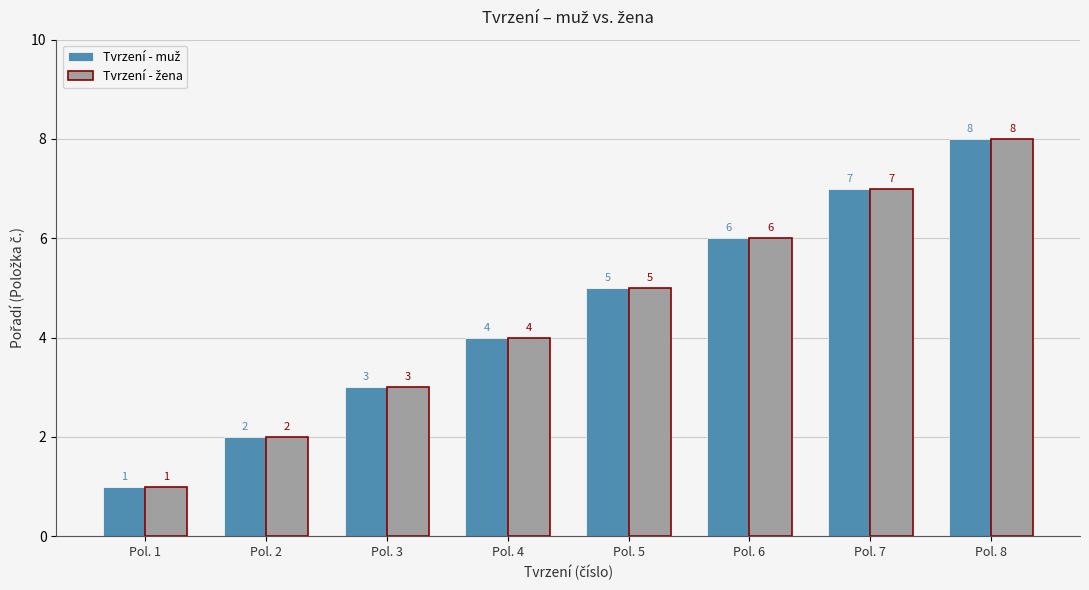

At which category does the chart reach its minimum across all series?

Pol. 1